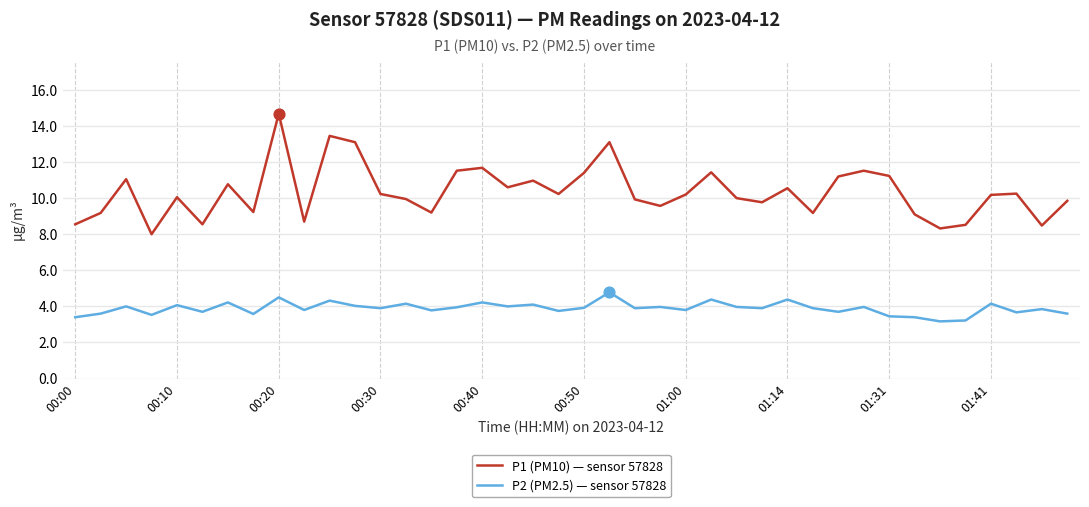

At how many categories does at least one series exceed 13?

4